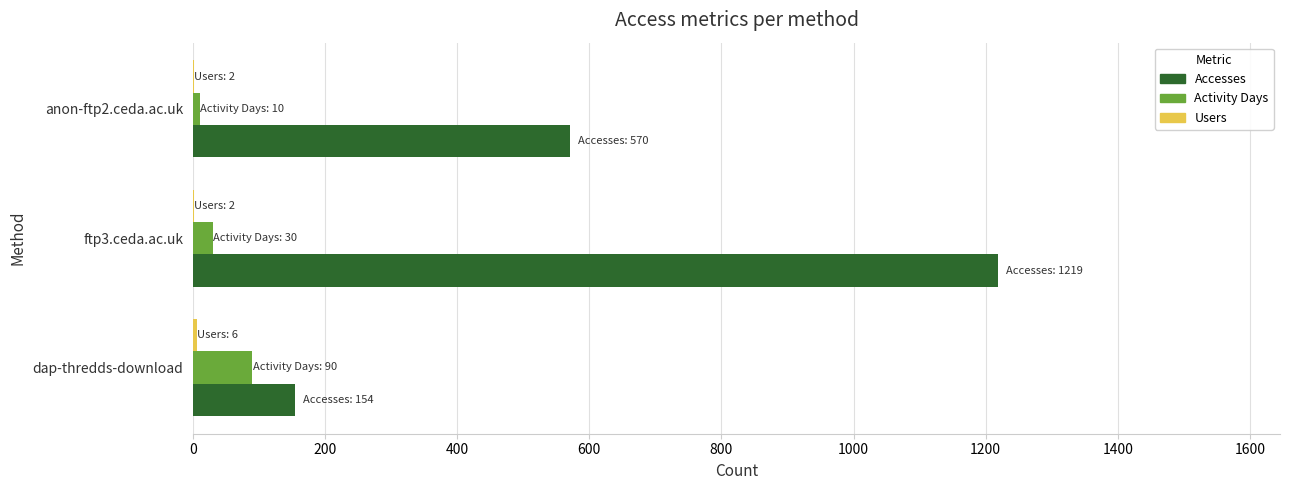

Where is Activity Days nearest to the value 50?

ftp3.ceda.ac.uk